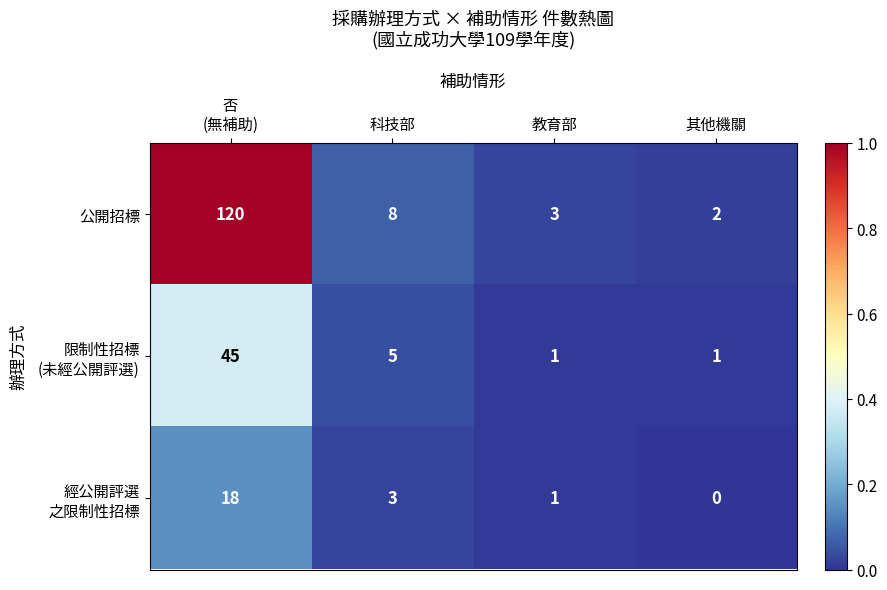

How many categories are shown in the chart?

4